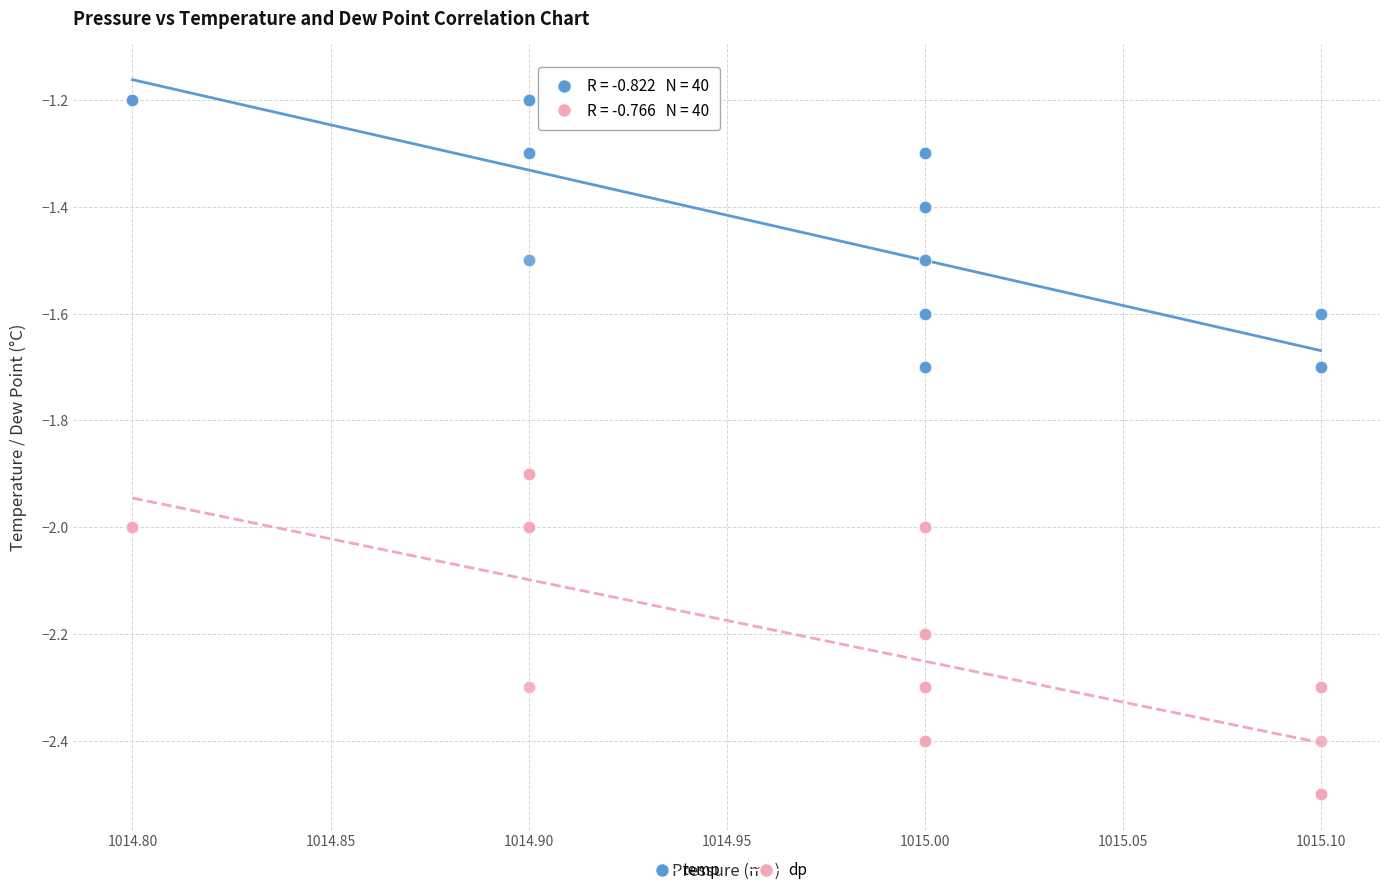

Which series contains the lowest Y value?

dp